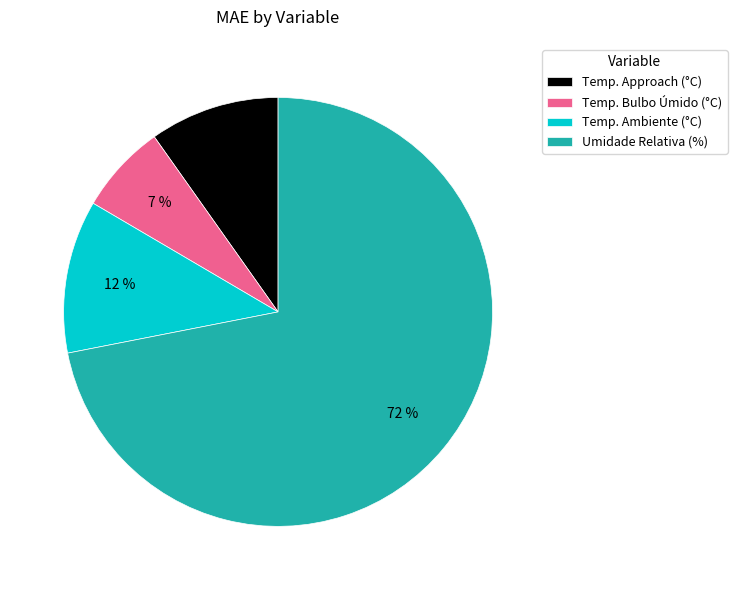

How many slices are in this pie chart?

4